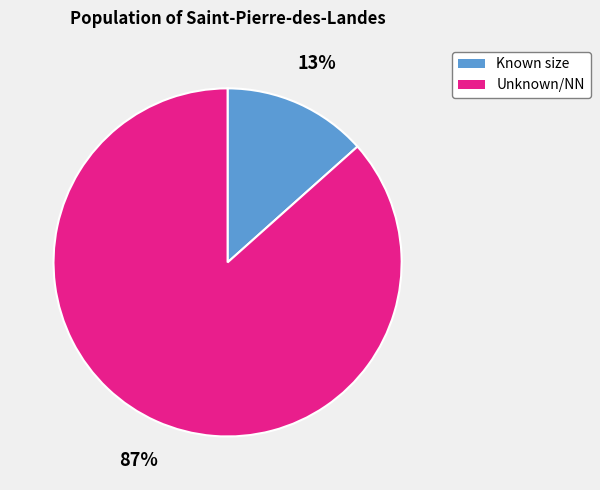

Does any single category account for the majority?

Yes